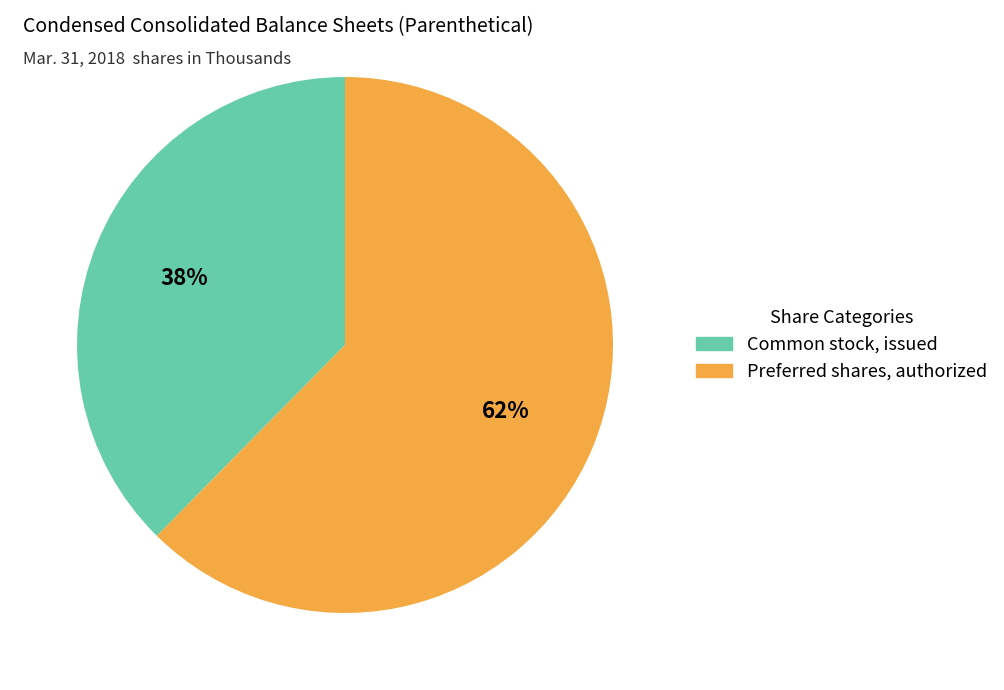

Which has a higher value, Common stock, issued or Preferred shares, authorized?

Preferred shares, authorized